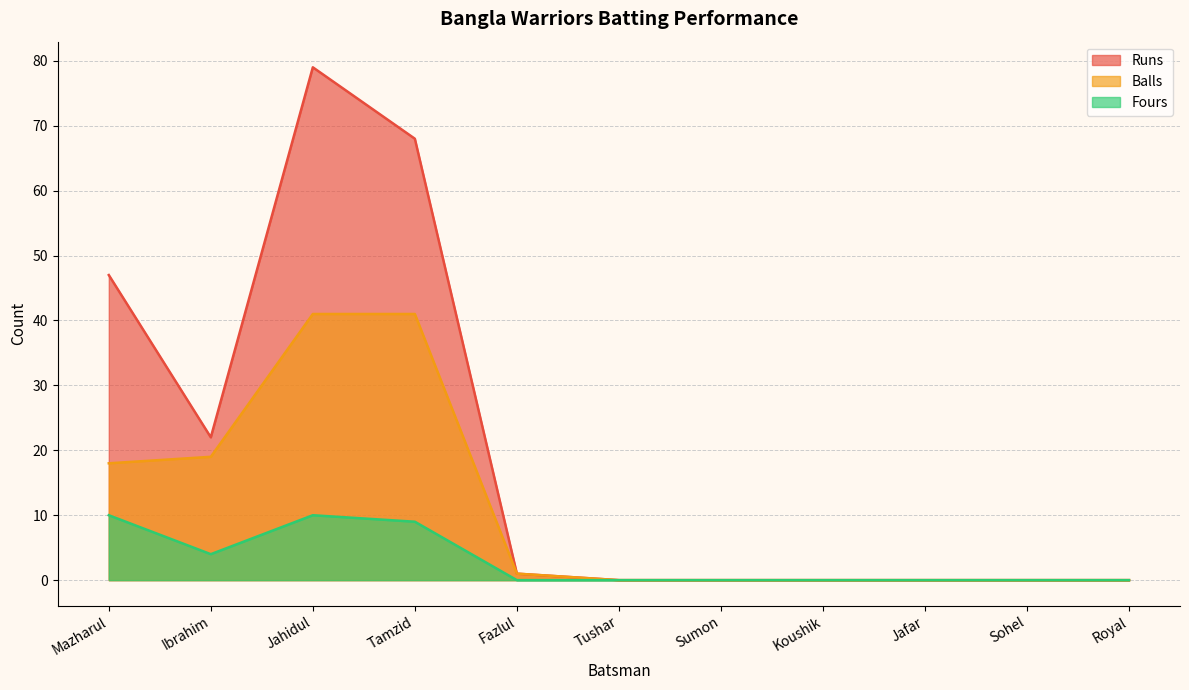

Which series has the largest total across all categories?

Runs